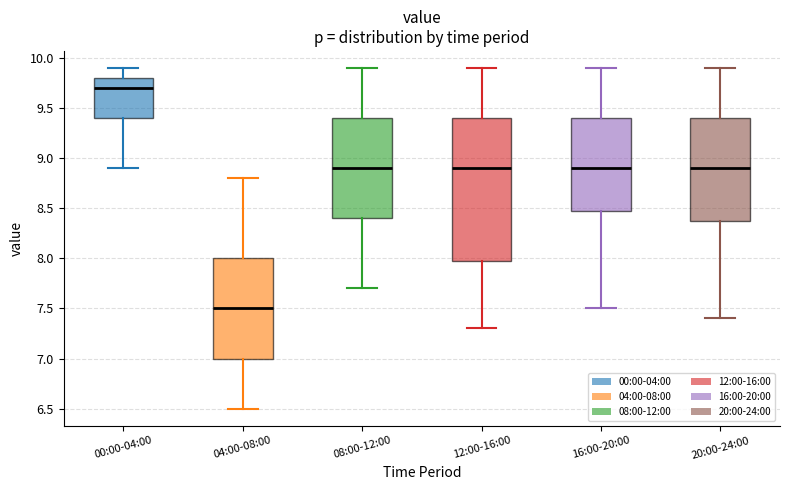

Which box's median line is the lowest?

04:00-08:00